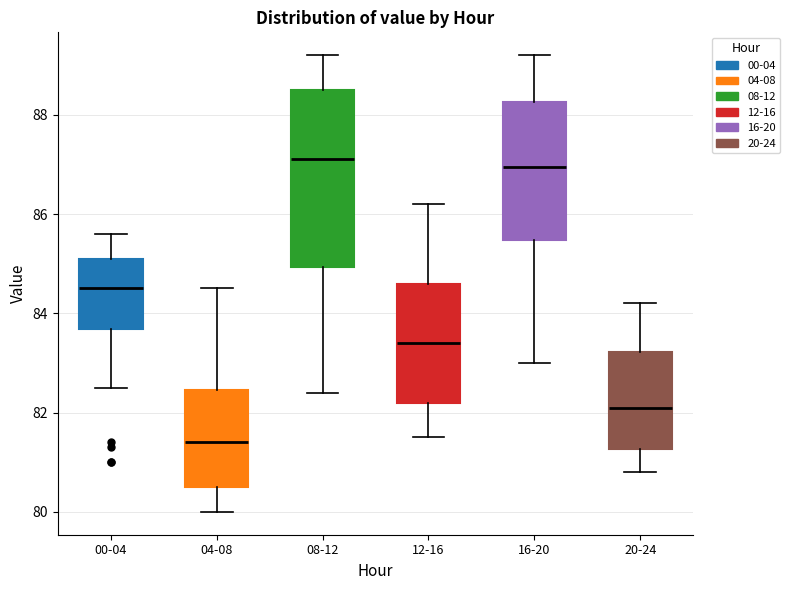

Reading left to right, read every box against the y-axis: the position of its median line, the range the box covers, and the ends of its whiskers. The values are not printed on the chart, so give them approximately, as read against the axis.

00-04: median 84.6, box 83.6 to 85.2, whiskers 82.6 to 85.6
04-08: median 81.4, box 80.6 to 82.4, whiskers 80.0 to 84.6
08-12: median 87.2, box 85.0 to 88.6, whiskers 82.4 to 89.2
12-16: median 83.4, box 82.2 to 84.6, whiskers 81.6 to 86.2
16-20: median 87.0, box 85.4 to 88.2, whiskers 83.0 to 89.2
20-24: median 82.2, box 81.2 to 83.2, whiskers 80.8 to 84.2